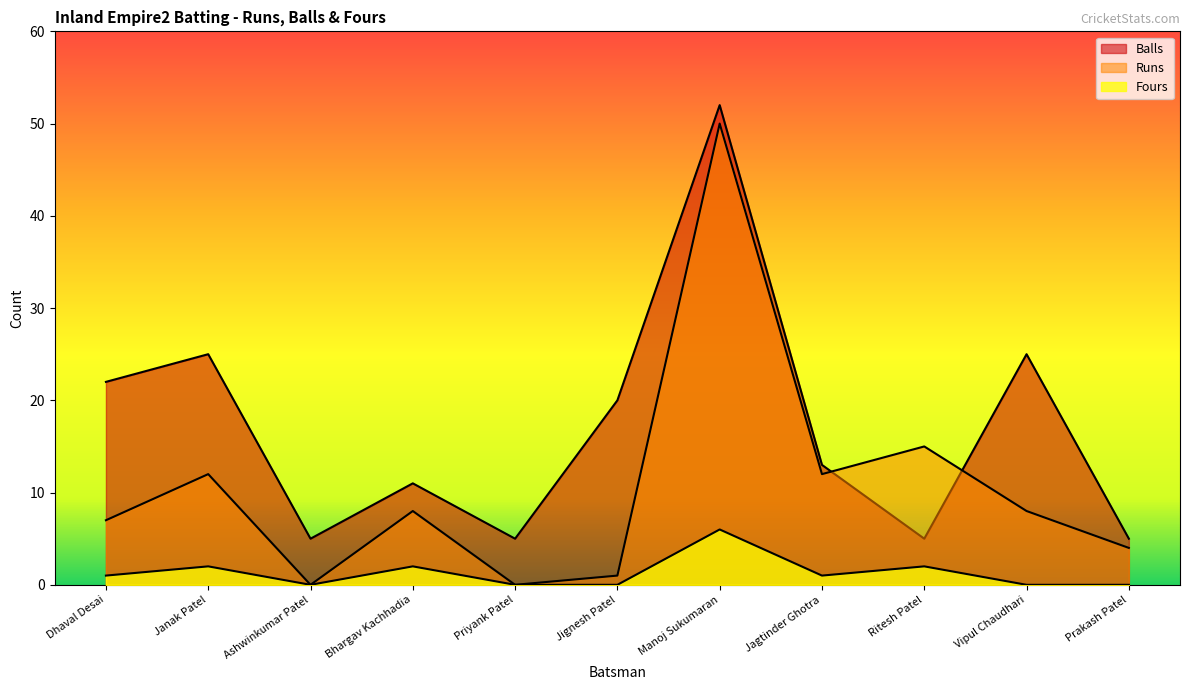

True or false: Runs and Fours intersect in this chart.

False